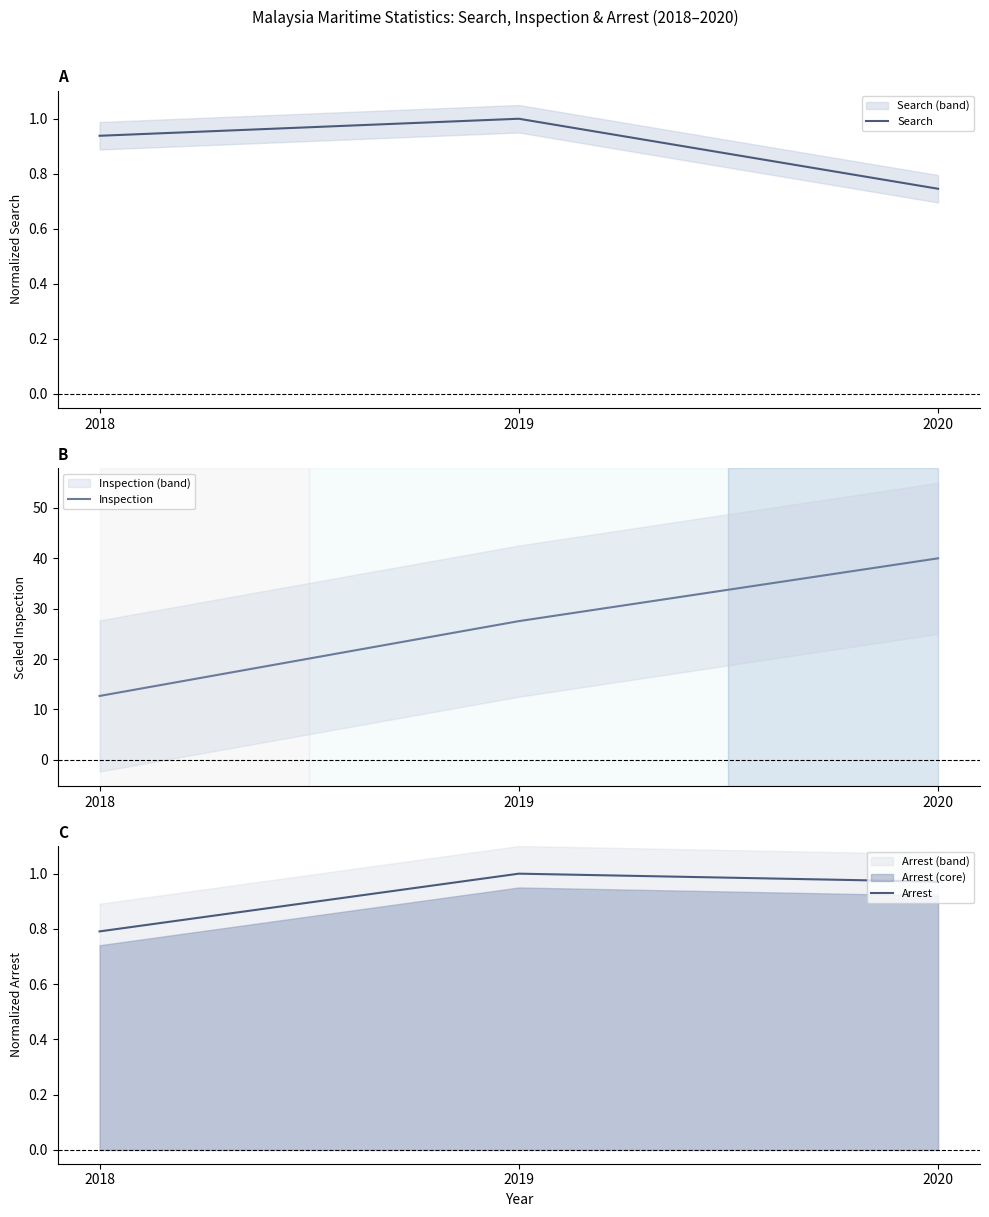

Which category has the highest value in the Search series?

2019